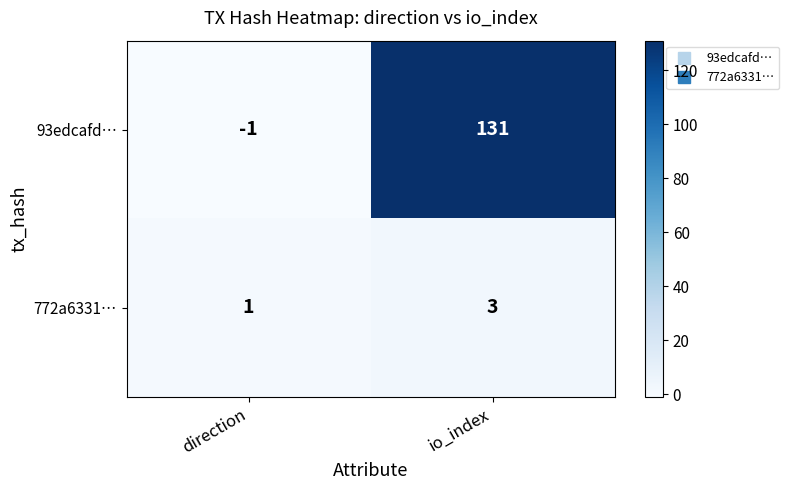

What is the difference between the highest and lowest values at direction?

2